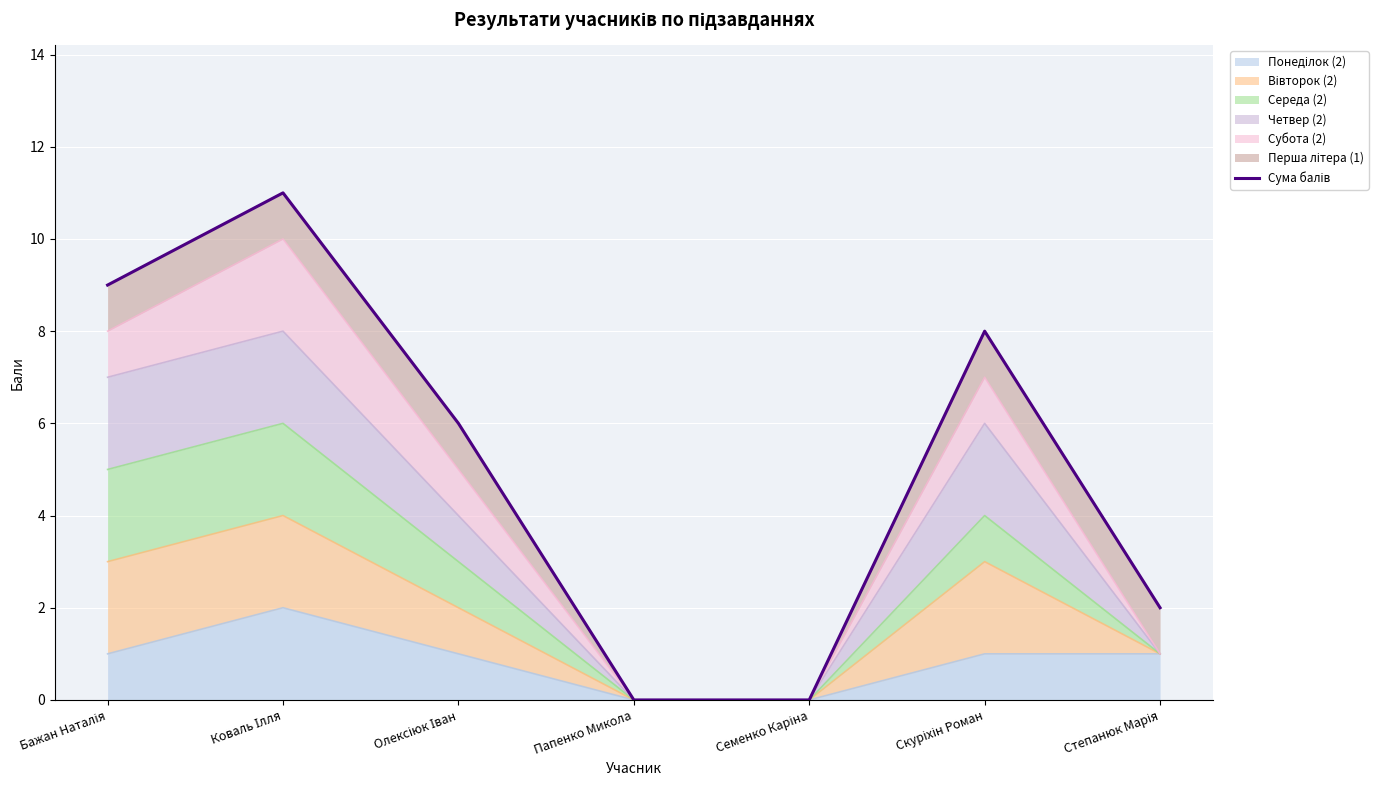

At which label is the value closest to 5?

Олексіюк Іван